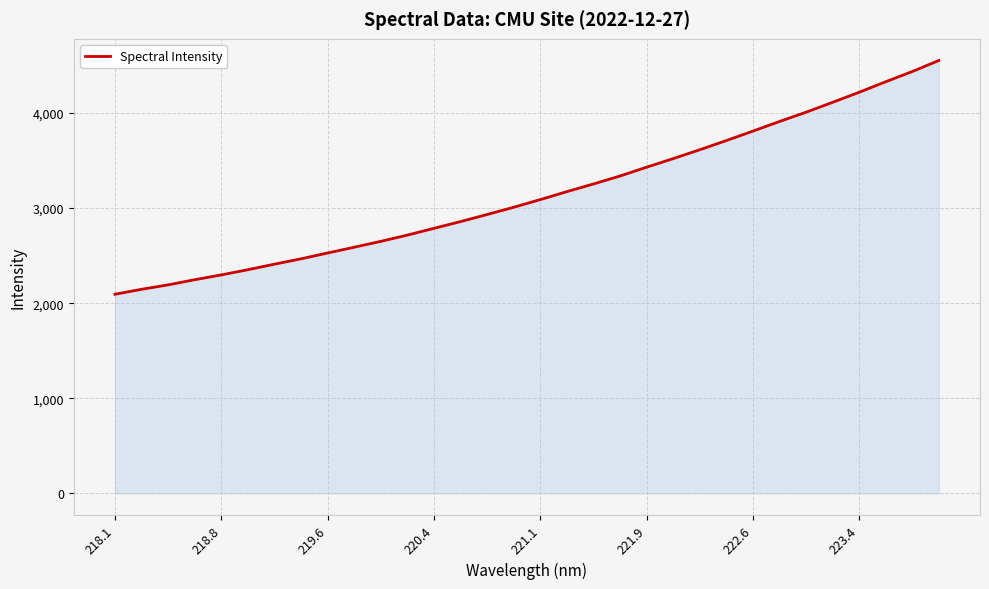

What is the difference between the maximum and minimum values?

2456.9